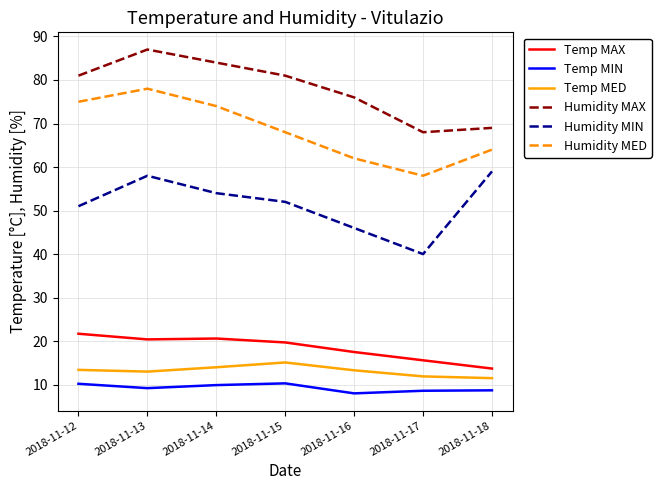

The Humidity MIN series shows 89.2 at 2018-11-18. True or false?

False